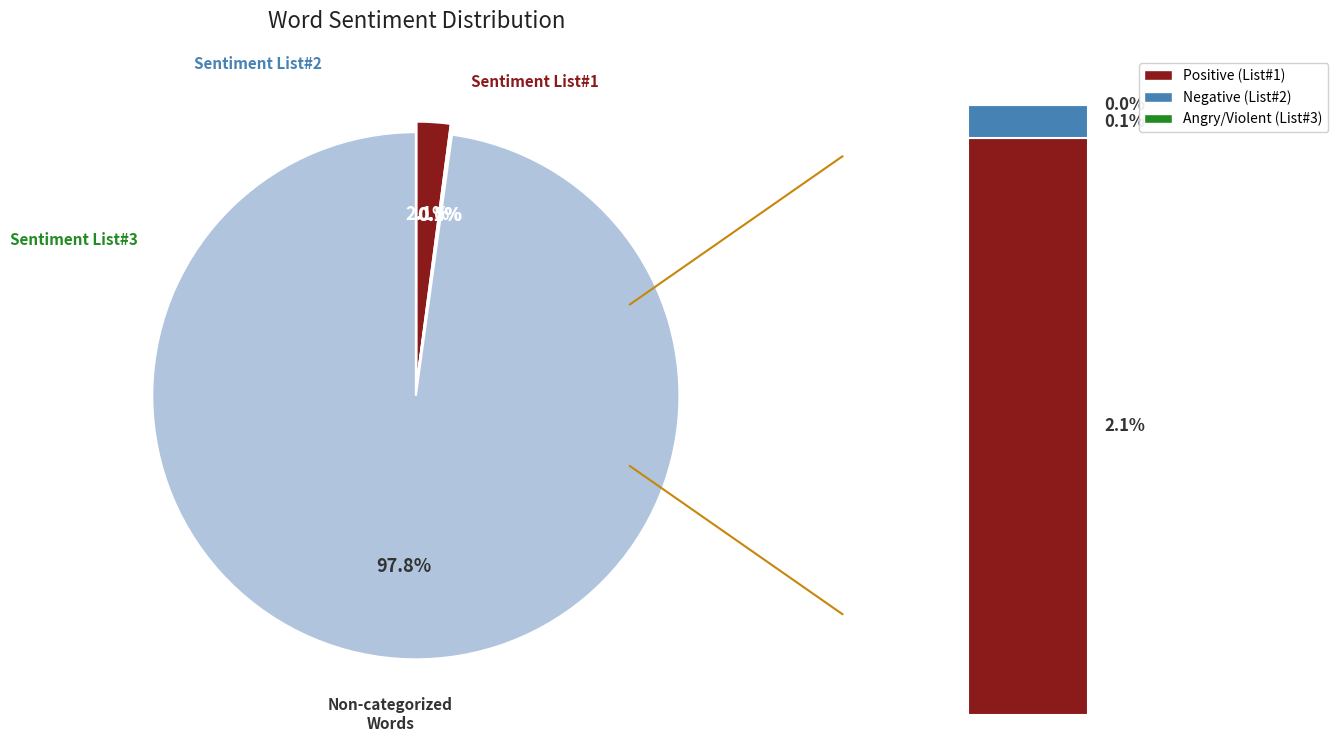

Does Non-categorized Words represent more than half of the total?

Yes